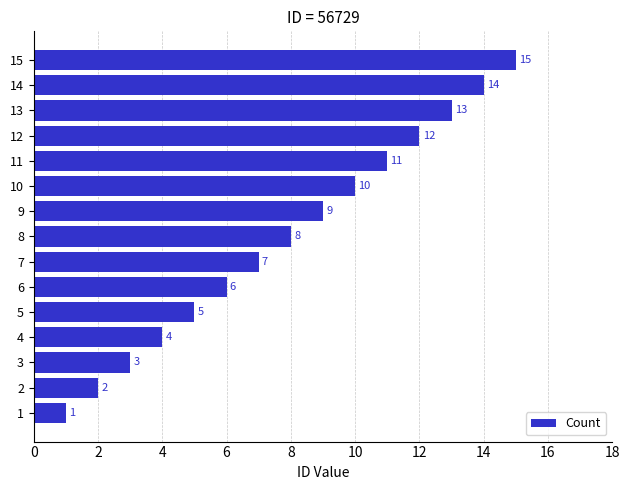

List the labels in order of value, largest first.

15, 14, 13, 12, 11, 10, 9, 8, 7, 6, 5, 4, 3, 2, 1